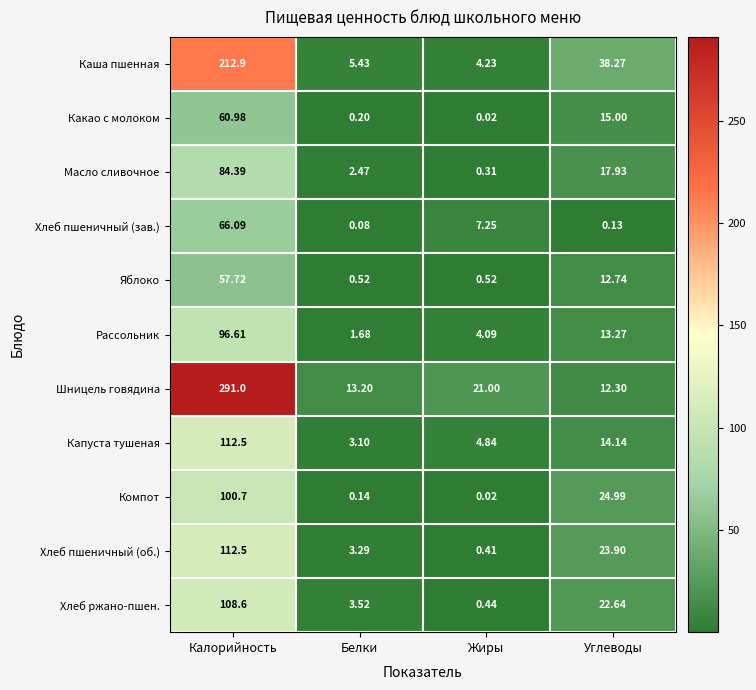

At Белки, list the series in order from largest to smallest.

Шницель говядина, Каша пшенная, Хлеб ржано-пшен., Хлеб пшеничный (об.), Капуста тушеная, Масло сливочное, Рассольник, Яблоко, Какао с молоком, Компот, Хлеб пшеничный (зав.)